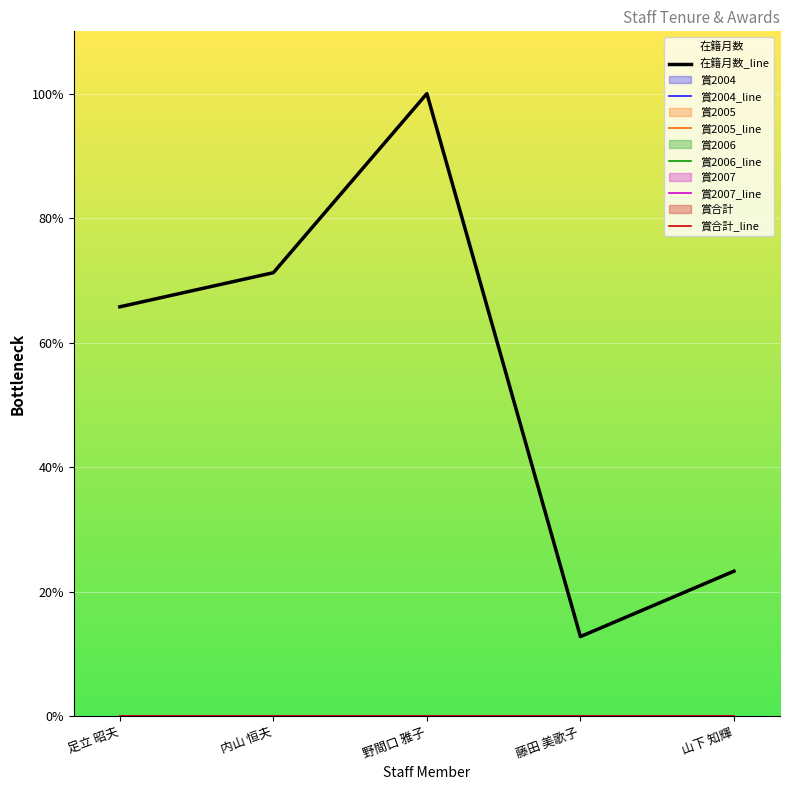

List the series in order of their peak value, lowest first.

賞2004_line, 賞2005_line, 賞2006_line, 賞2007_line, 賞合計_line, 在籍月数_line